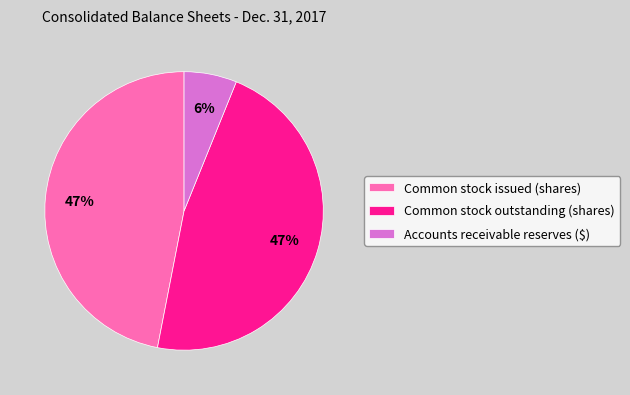

True or false: Common stock issued (shares) accounts for 58% of the total.

False